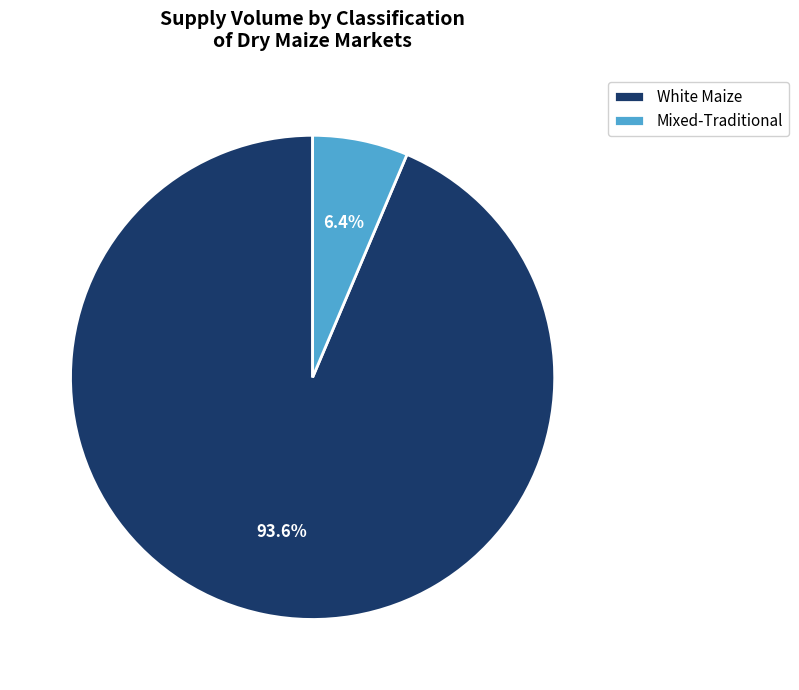

What percentage is NOT represented by Mixed-Traditional?

93.6%